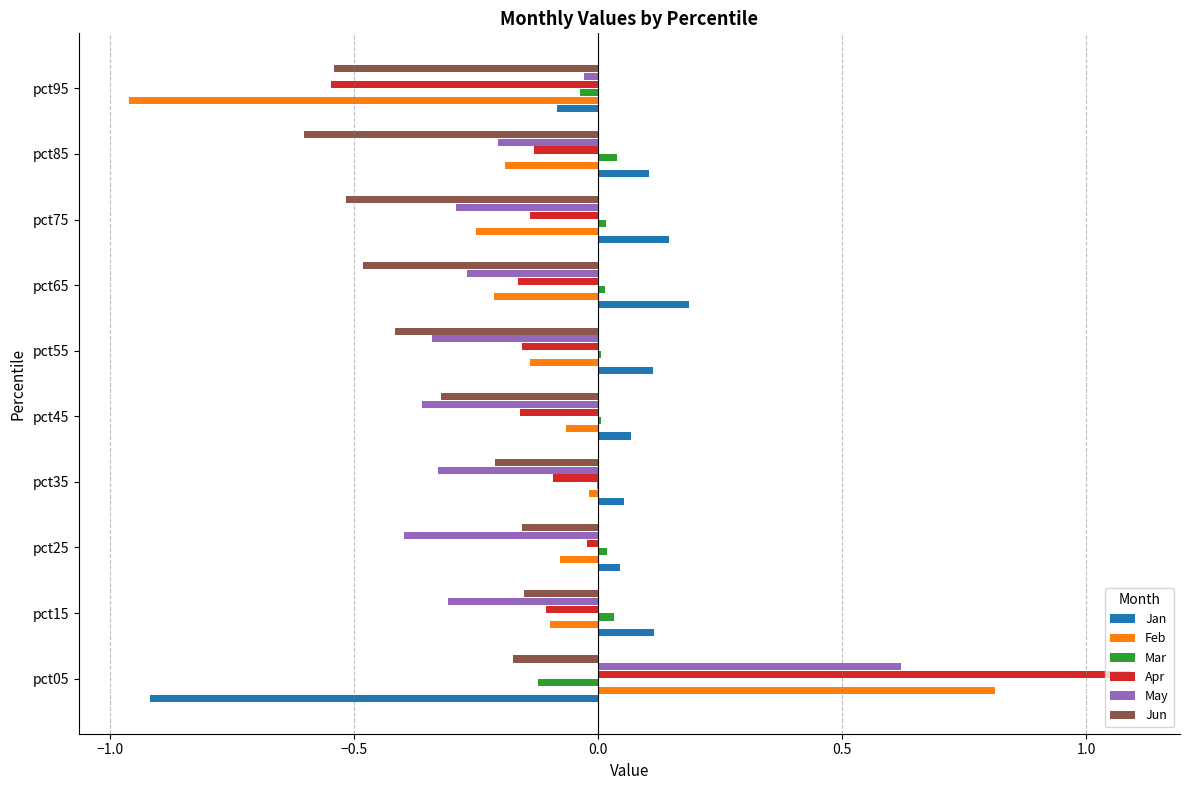

Count the number of categories in the chart.

10